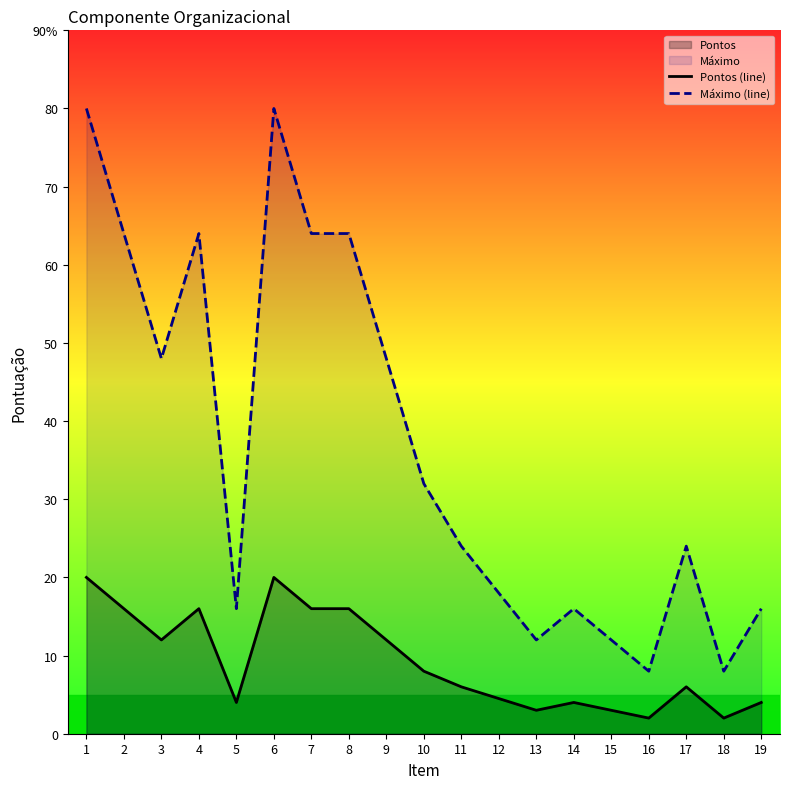

List the series in order of their overall mean, highest first.

Máximo (line), Pontos (line)